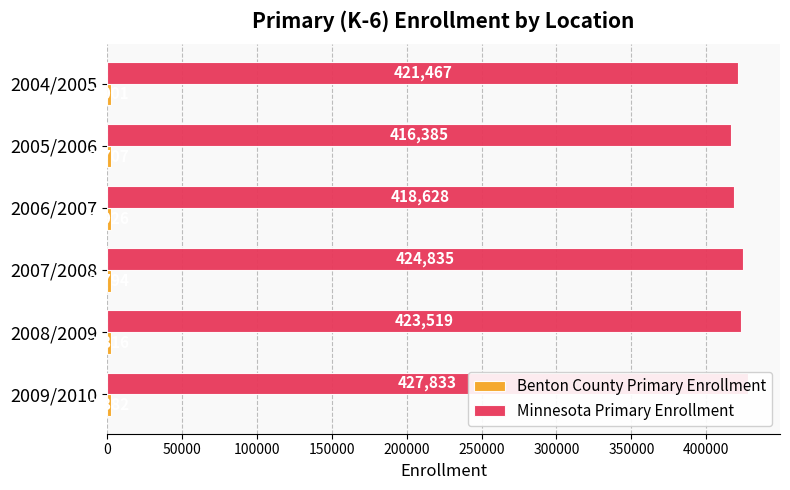

What value does the Benton County Primary Enrollment series have at 2009/2010?

2882